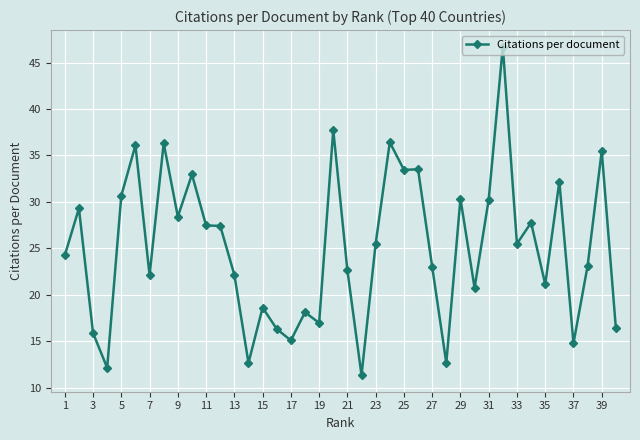

How many data points are less than 25?

20